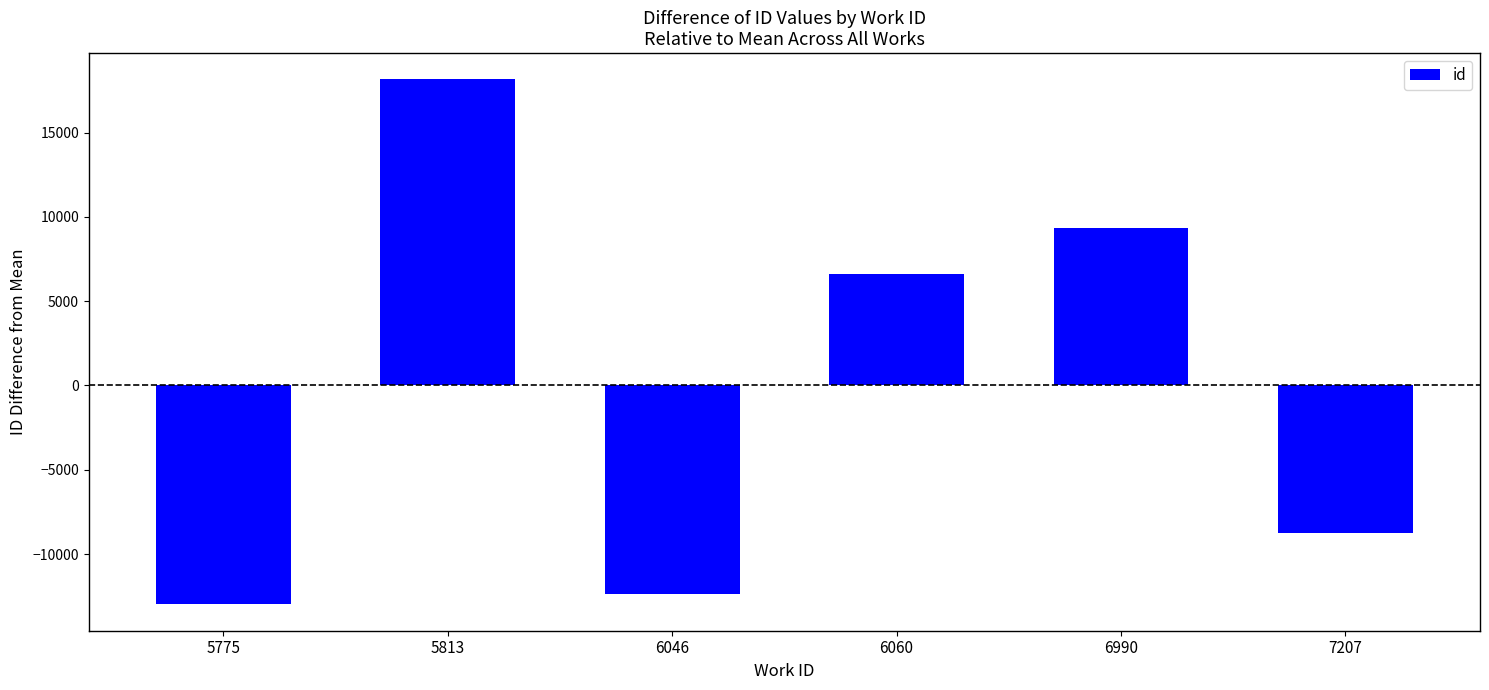

Reading left to right, what are all the values shown in this chart?

-12992.3	18151.7	-12355.3	6592.7	9333.7	-8730.3